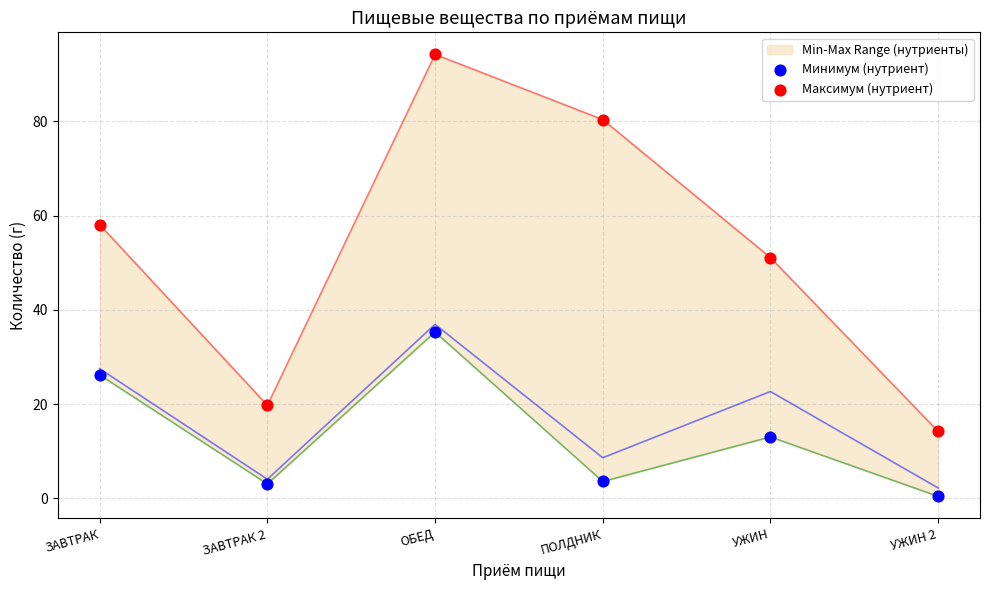

Which series has the largest total across all categories?

Максимум (нутриент)